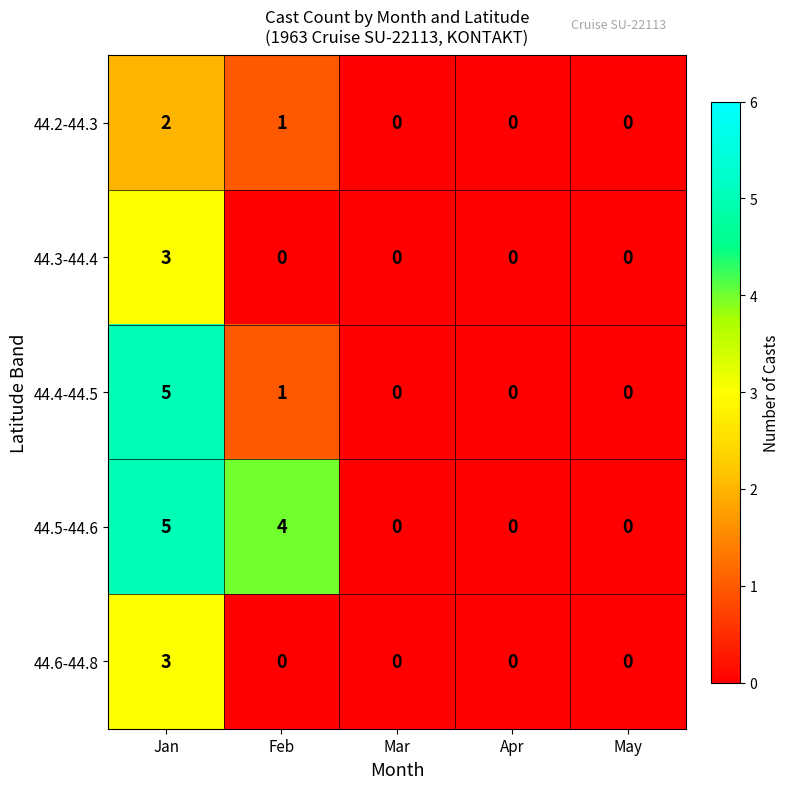

Which label corresponds to the largest value in the chart?

Jan